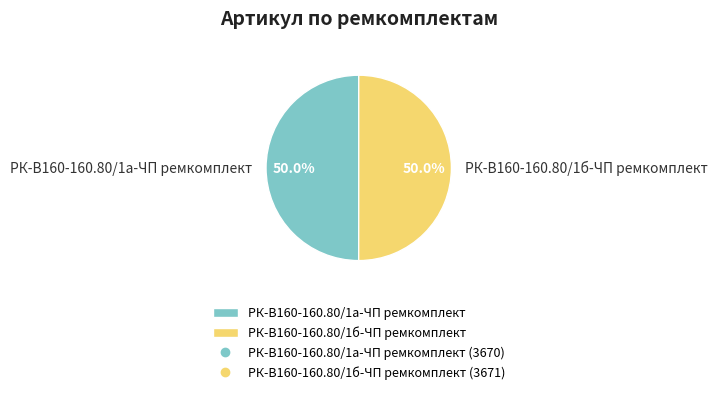

What is the ratio of the value at РК-В160-160.80/1б-ЧП ремкомплект to the value at РК-В160-160.80/1а-ЧП ремкомплект?

1.0